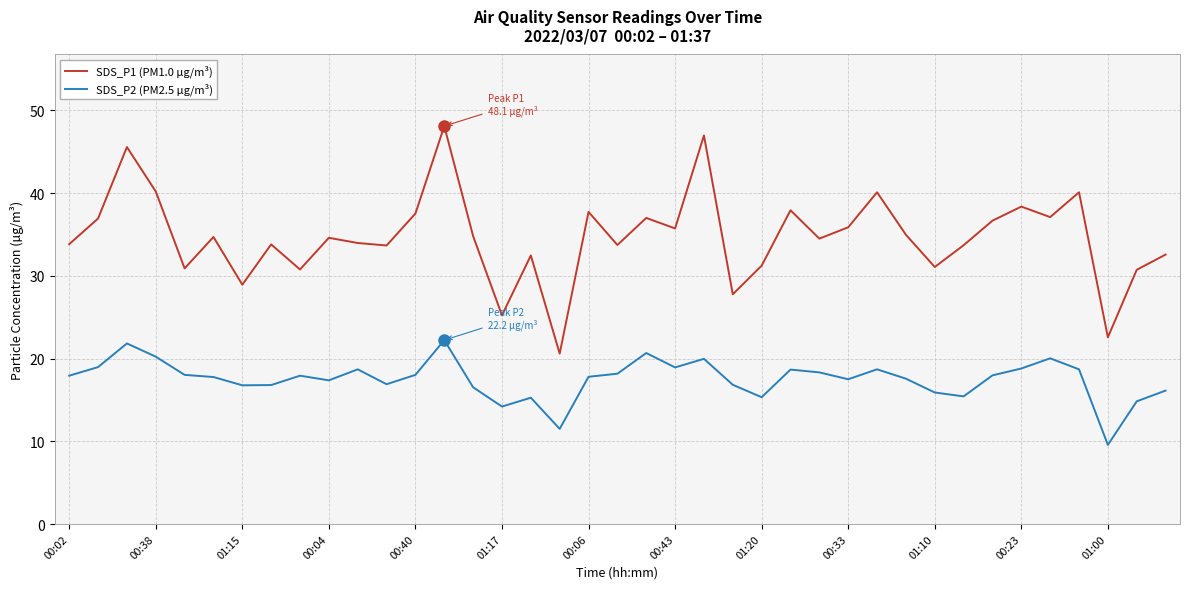

List the series in order of their peak value, highest first.

SDS_P1 (PM1.0 µg/m³), SDS_P2 (PM2.5 µg/m³)